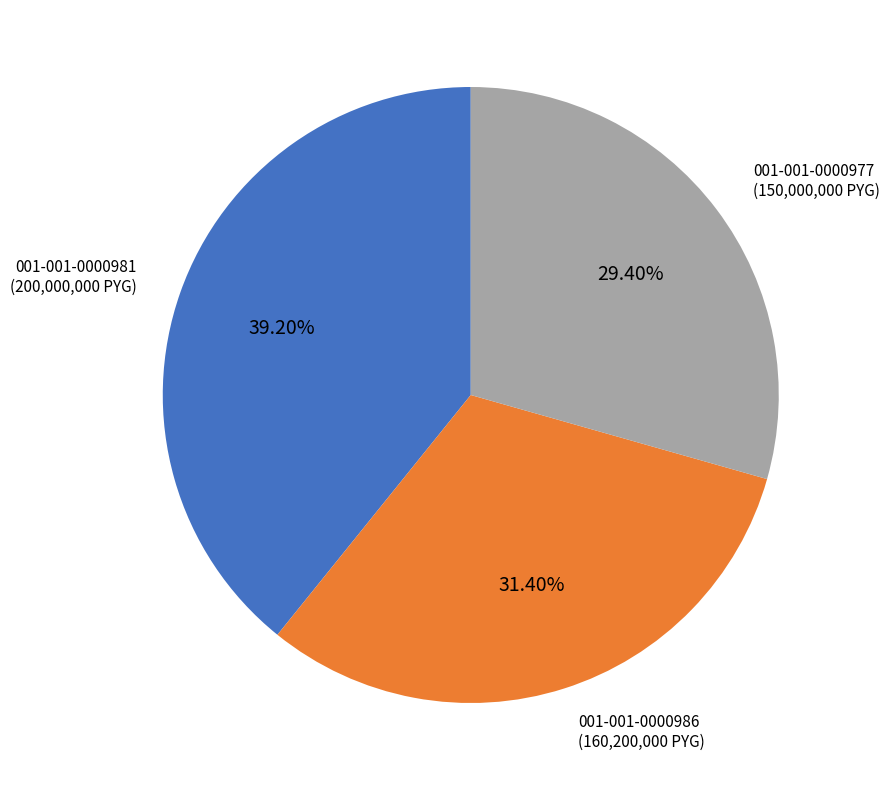

Does any single category account for the majority?

No